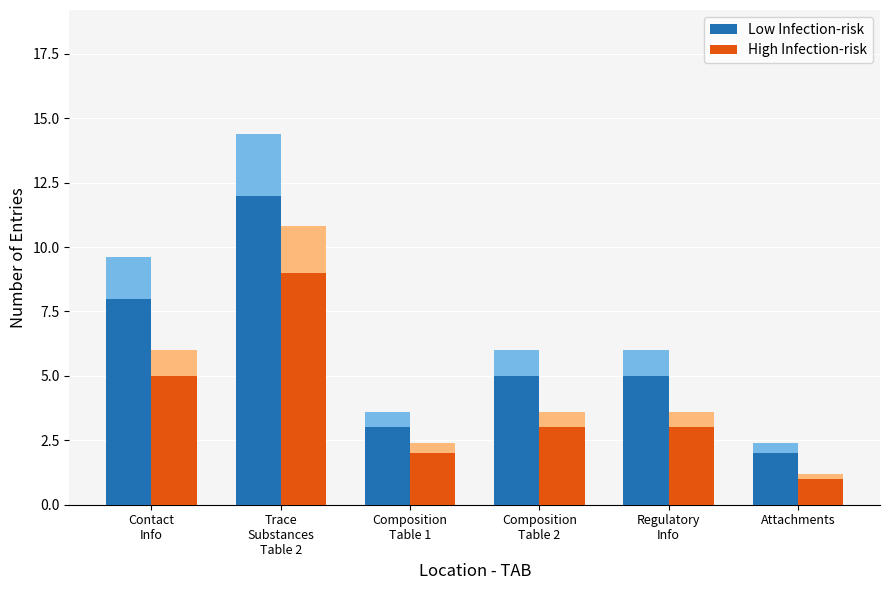

List the series in order of their overall mean, highest first.

Low Infection-risk, High Infection-risk